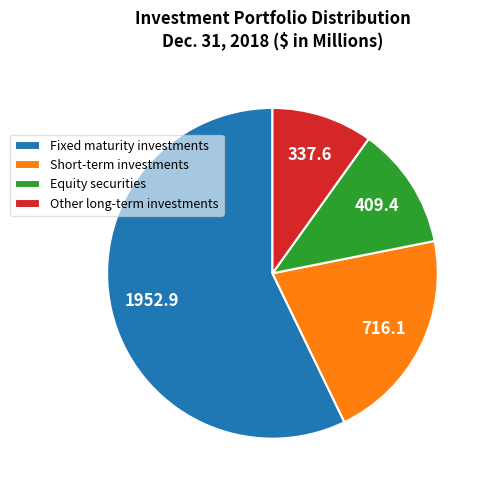

Which slice represents more than half of the pie?

Fixed maturity investments